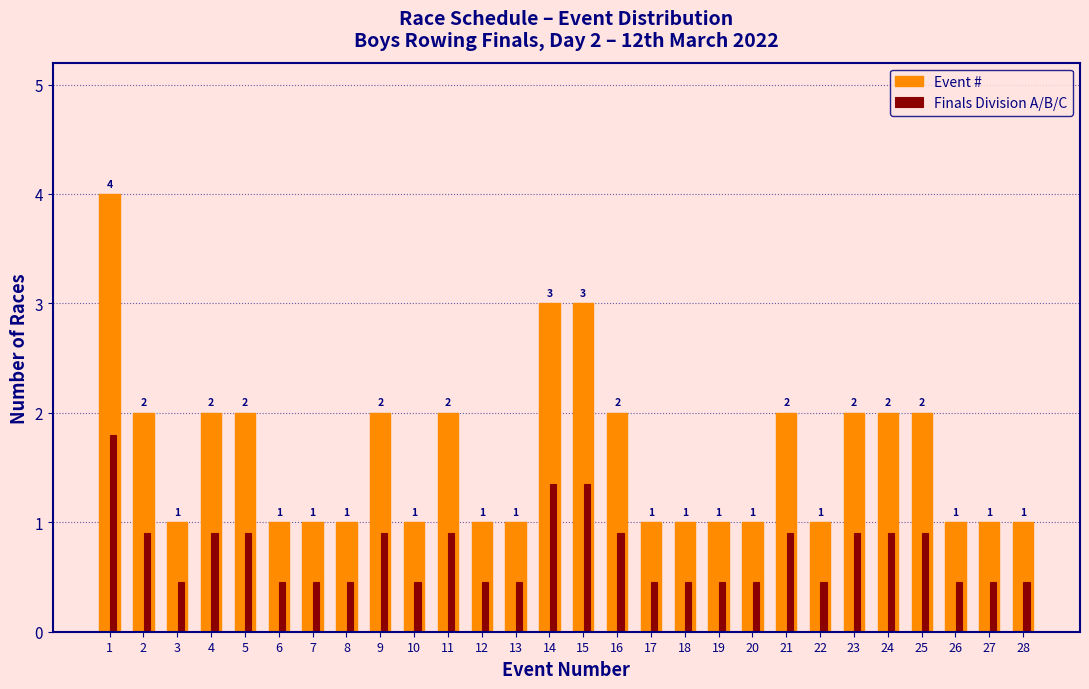

What is the lowest value of the Event # series?

1.0